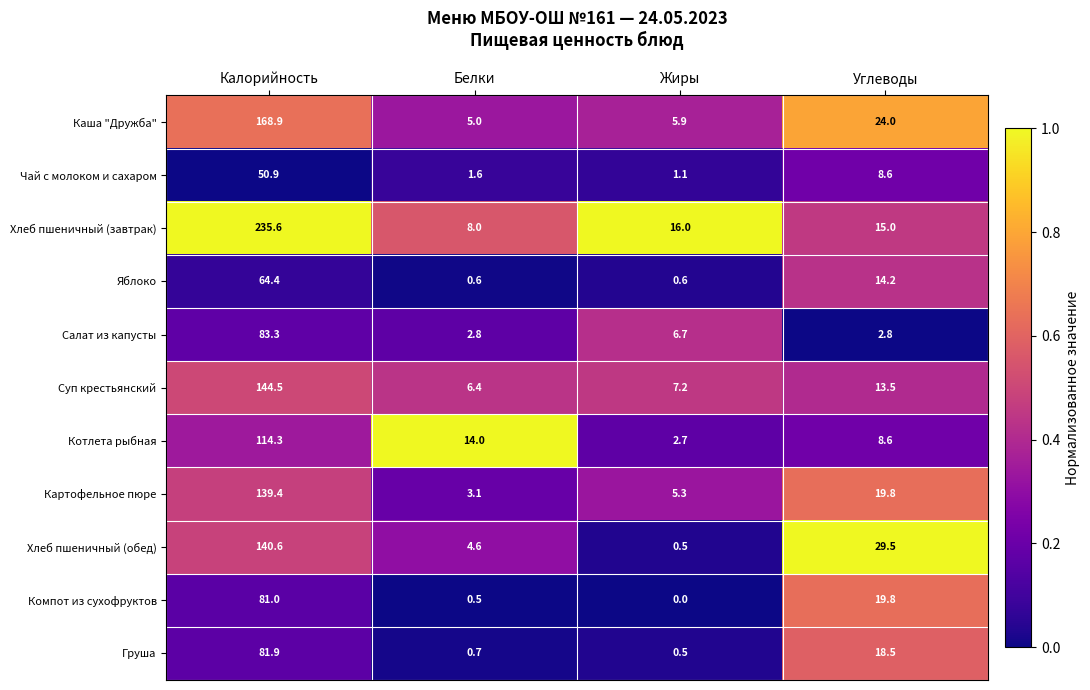

Which series has the largest total across all categories?

Хлеб пшеничный (завтрак)